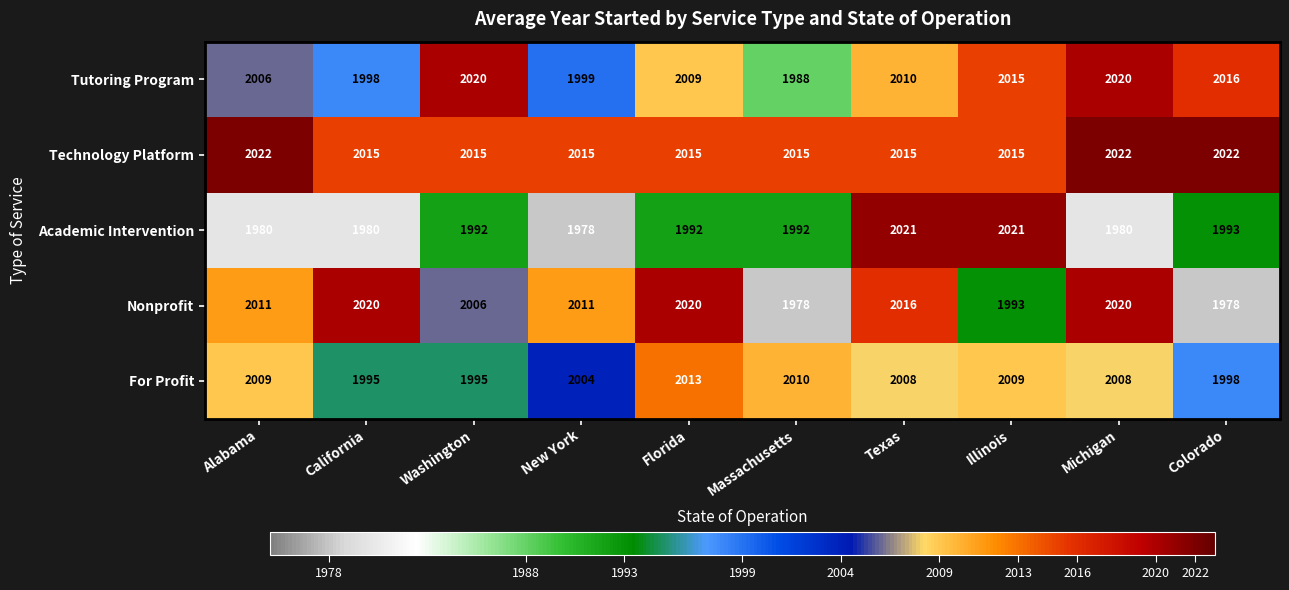

What is the difference between the second highest and second lowest values in the Academic Intervention series?

41